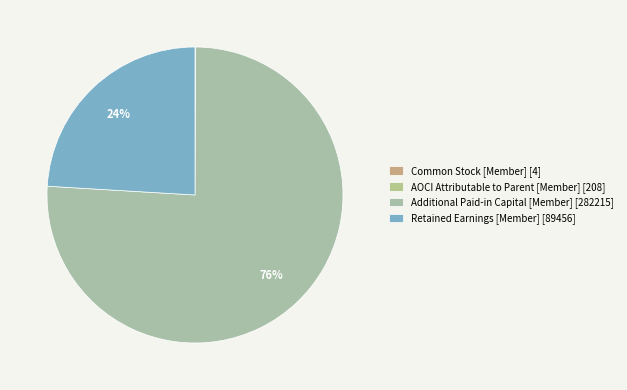

Rank the categories by value from highest to lowest.

Additional Paid-in Capital [Member] = 282215, Retained Earnings [Member] = 89456, AOCI Attributable to Parent [Member] = 208, Common Stock [Member] = 4